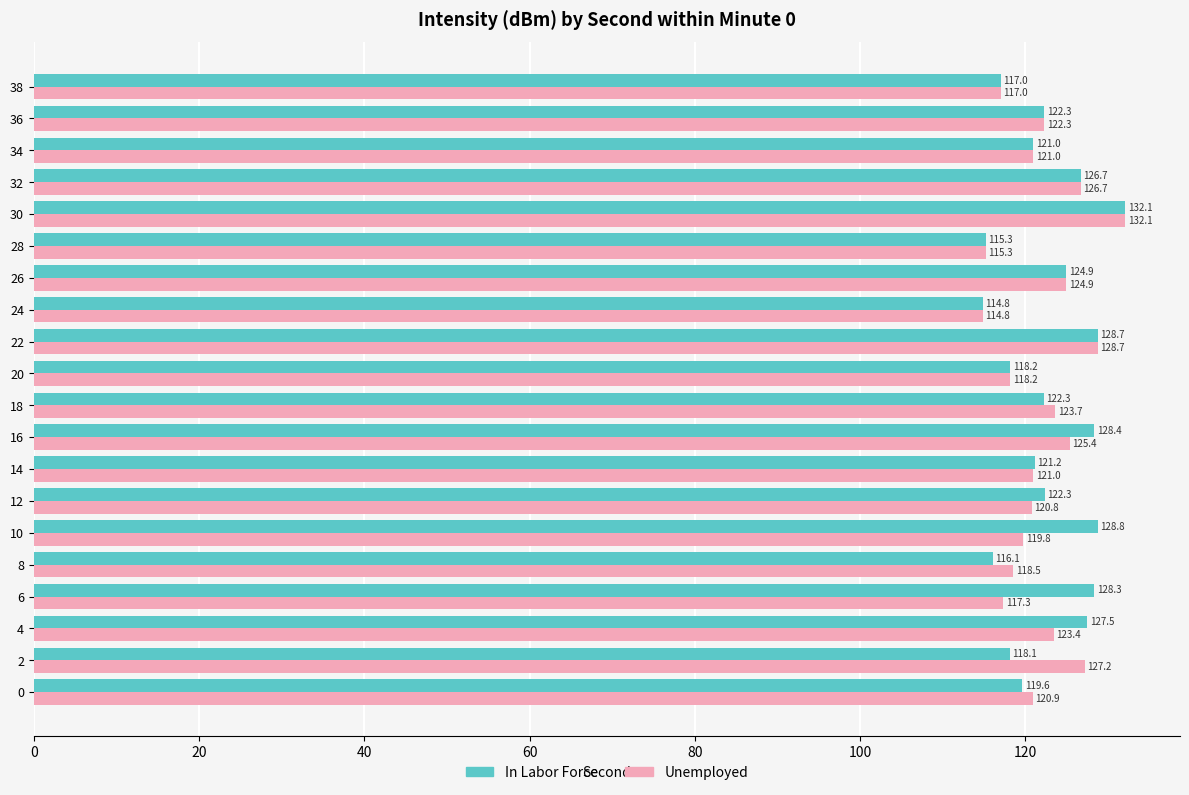

The value of Unemployed at 4 is 123.4. True or false?

True